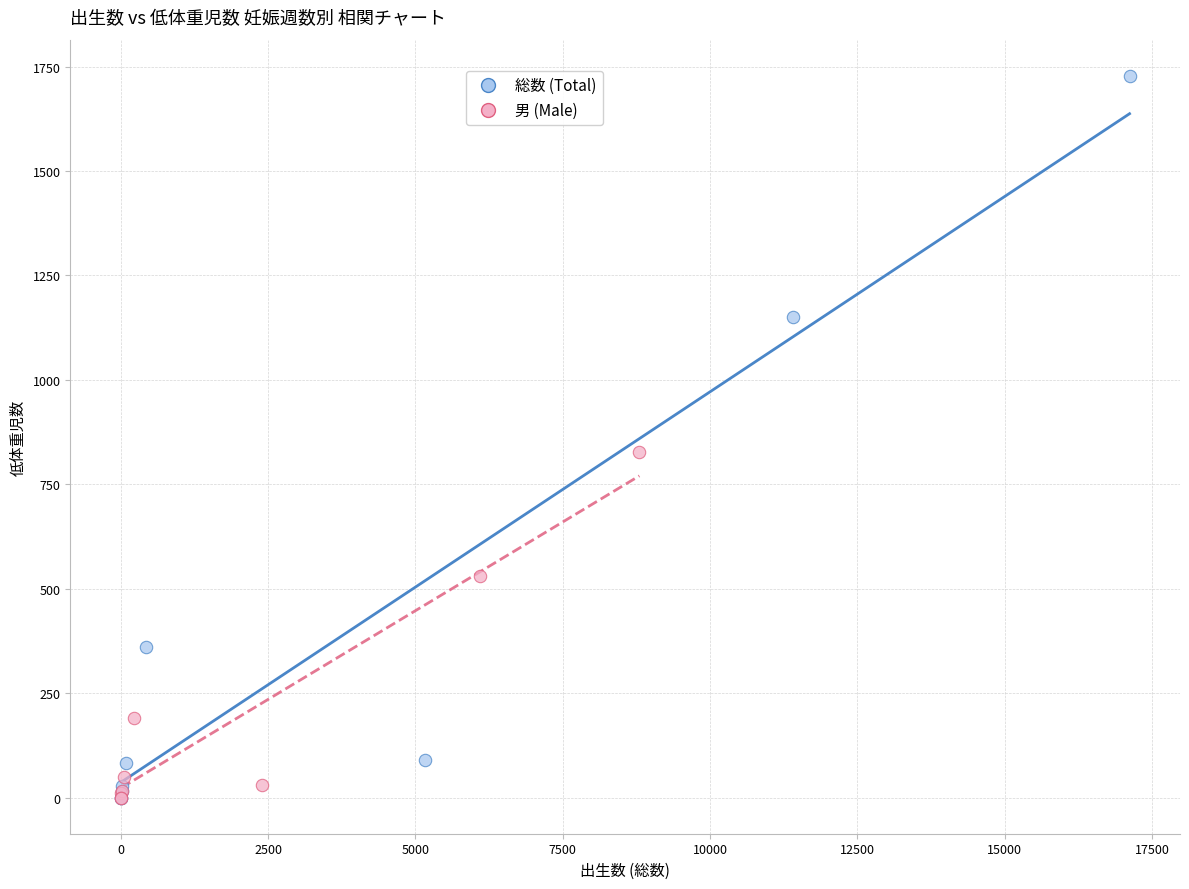

What are all the series names shown in the legend?

総数 (Total), 男 (Male)